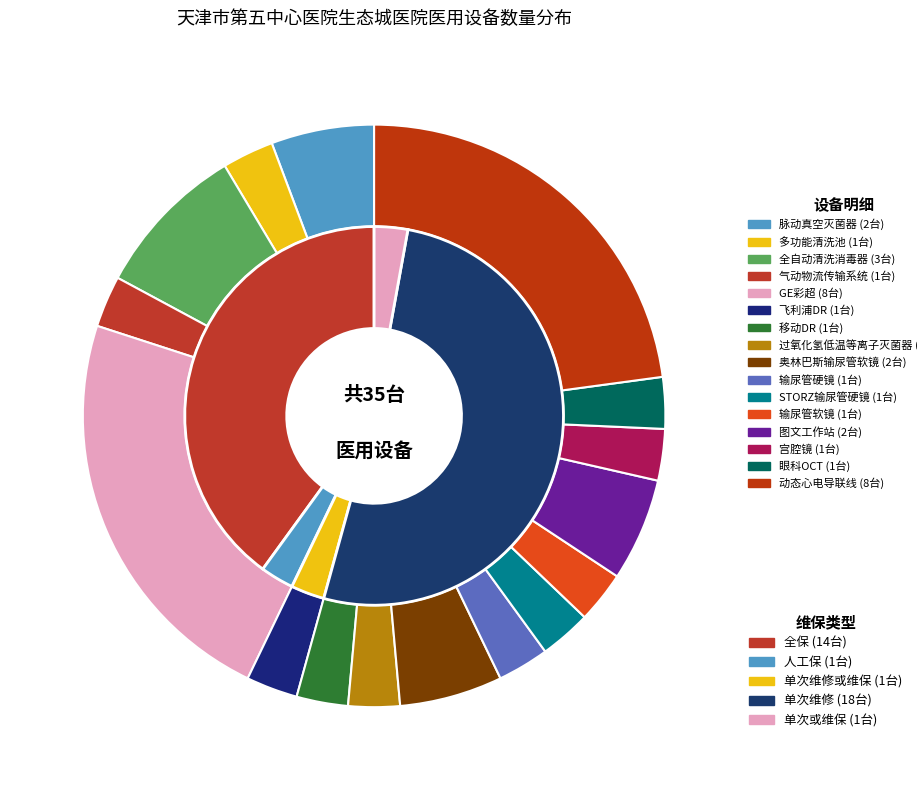

What is the change in value from GE彩超 to 输尿管硬镜?

-7